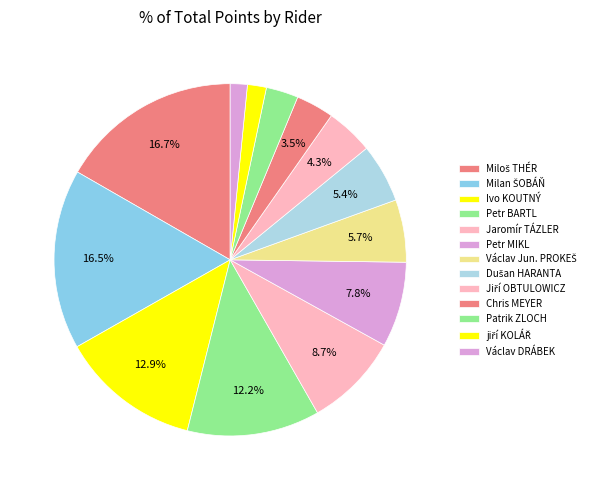

Between Petr MIKL and Jiří OBTULOWICZ, which is larger?

Petr MIKL